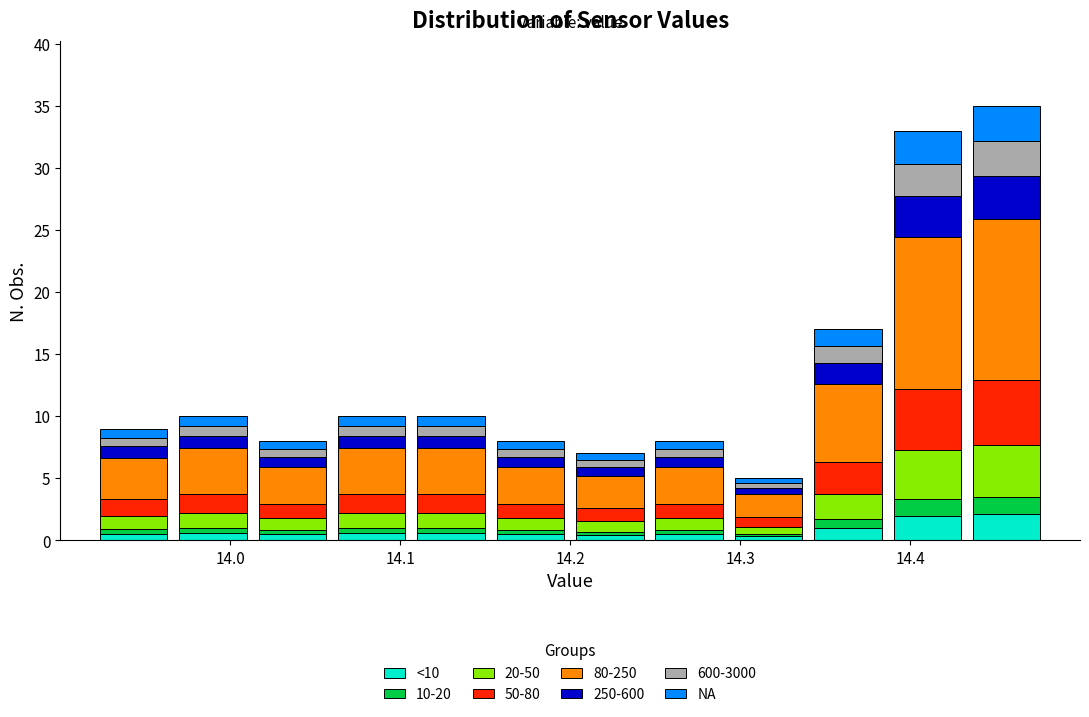

Reading left to right, list every stacked bar in this chart as the range it spans on the x-axis followed by its total height. Neither the bar edges nor the heights are printed on the chart, so give them approximately, as read against the axes.

13.92 to 13.97: 9
13.97 to 14.01: 10
14.01 to 14.06: 8
14.06 to 14.11: 10
14.11 to 14.15: 10
14.15 to 14.20: 8
14.20 to 14.25: 7
14.25 to 14.29: 8
14.29 to 14.34: 5
14.34 to 14.39: 17
14.39 to 14.43: 33
14.43 to 14.48: 35